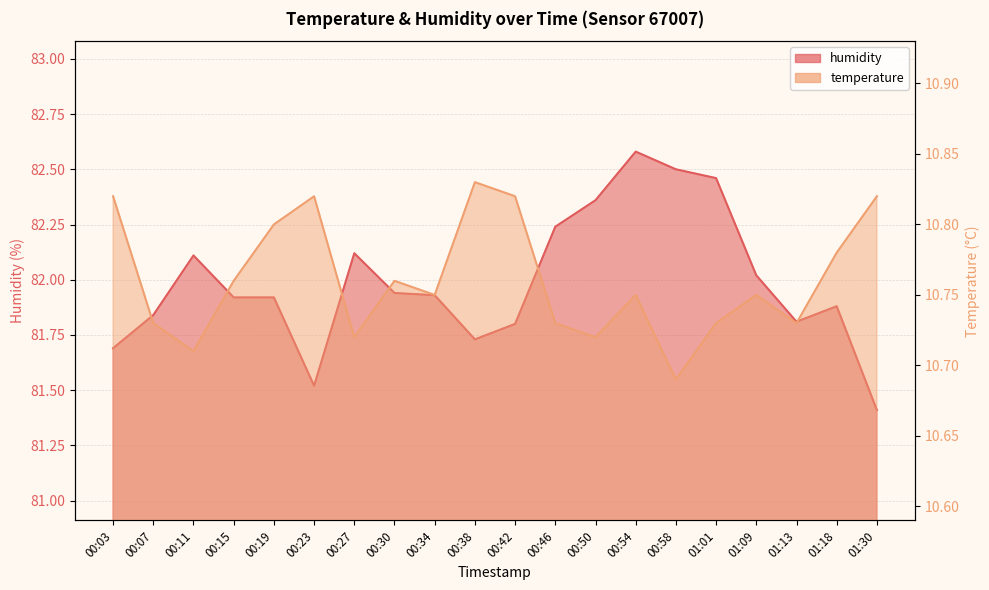

Is it true that humidity equals 82.0 at 01:09?

True